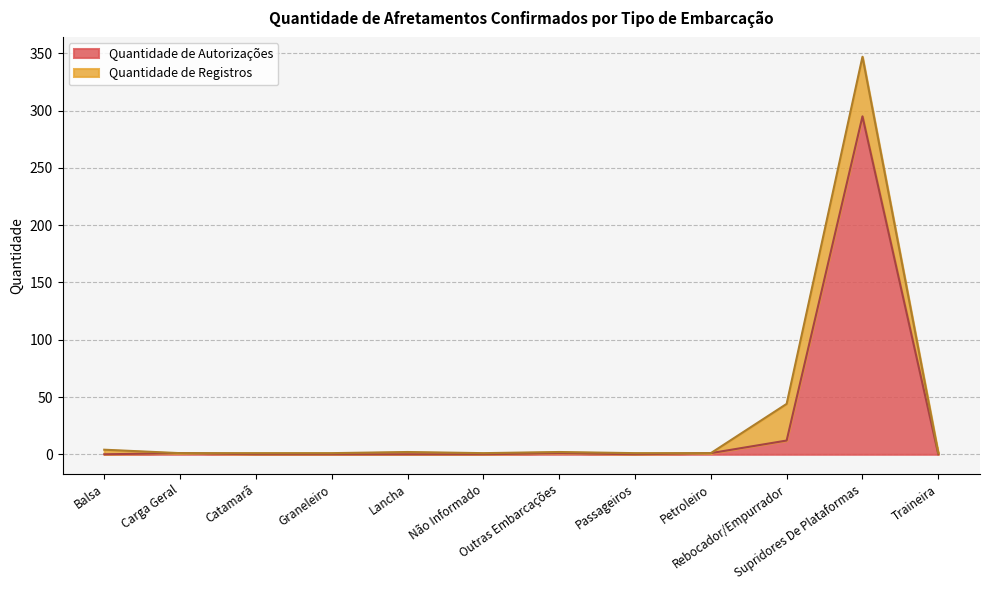

Is it true that the value at Graneleiro is 188?

False